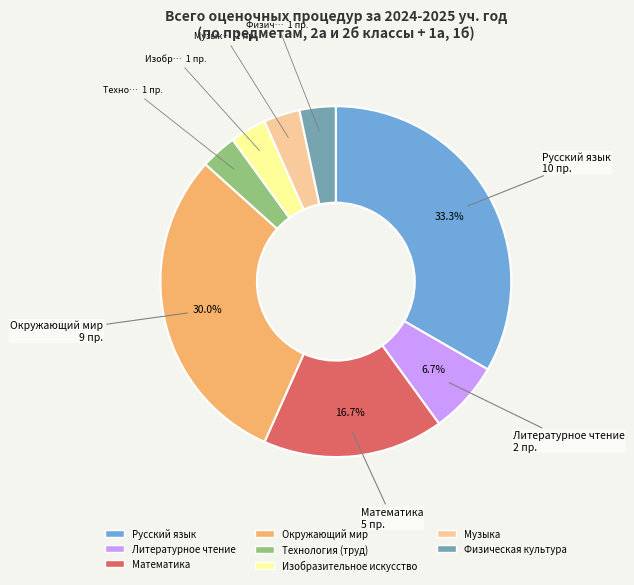

Which category has the biggest portion of the pie?

Русский язык